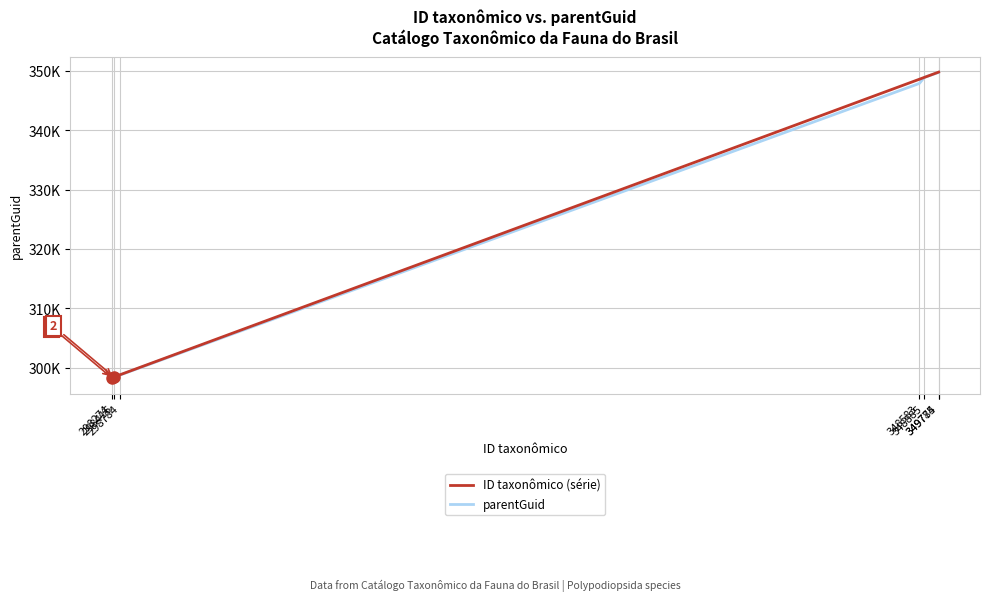

Does the chart display data point markers on the line(s)?

No